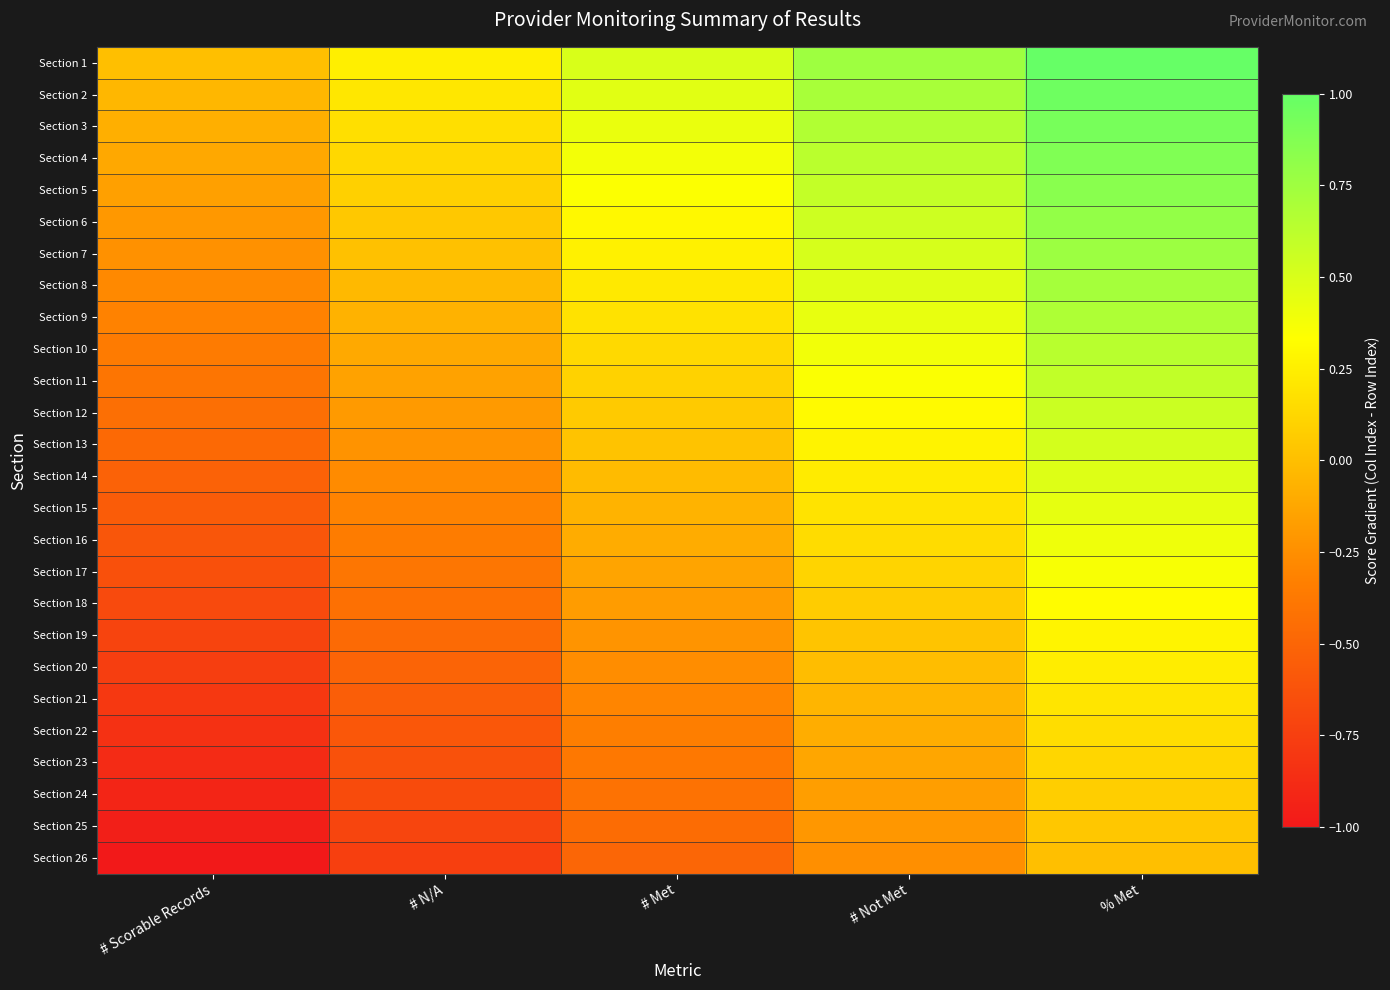

At which category does the chart reach its peak across all series?

% Met